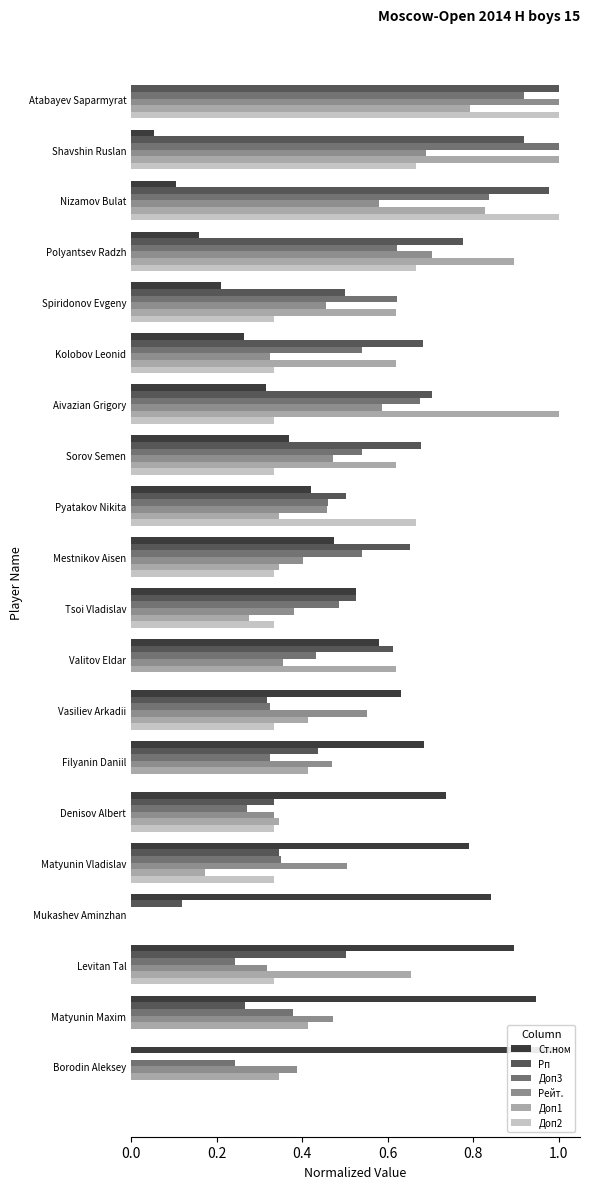

What position from the left is 1.0?

6